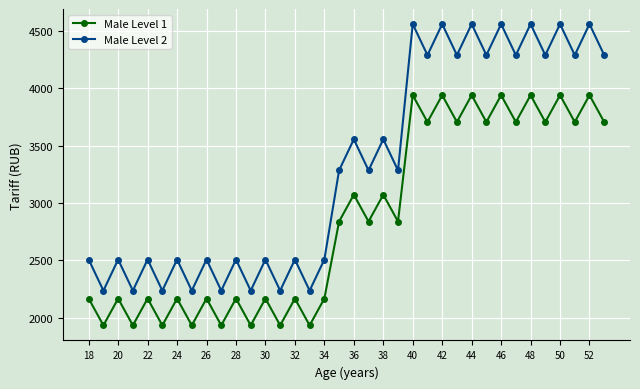

Rank the series by their maximum value, from lowest to highest.

Male Level 1, Male Level 2